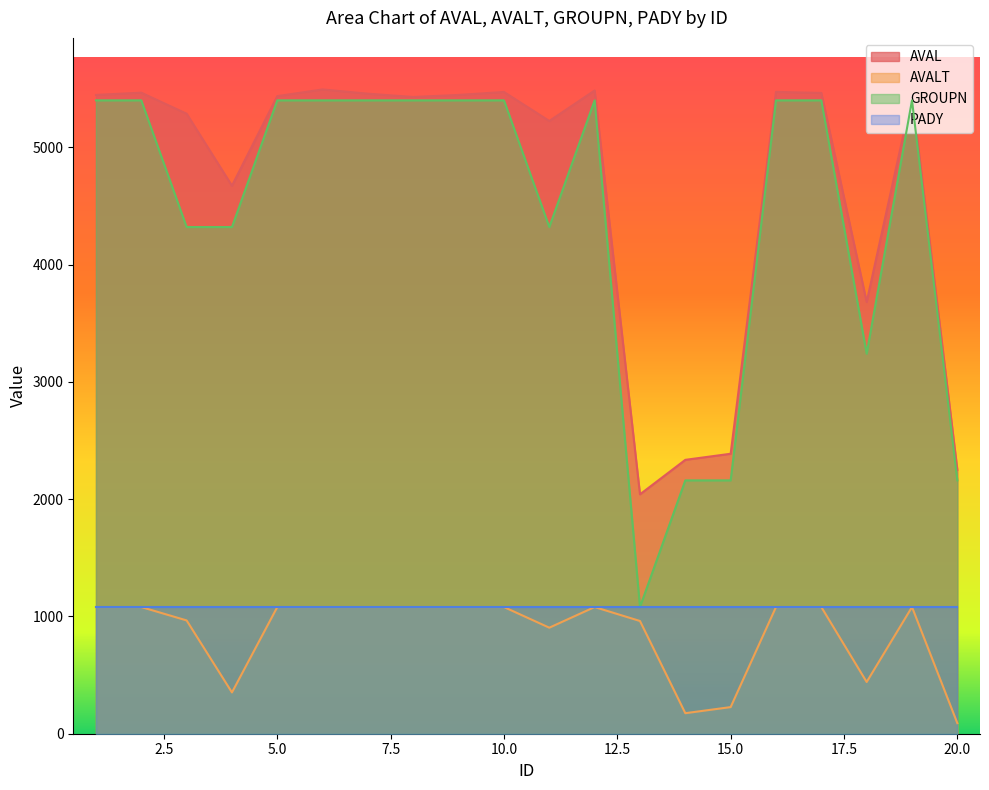

What is the spread (max minus min) of values at 8?

4348.9